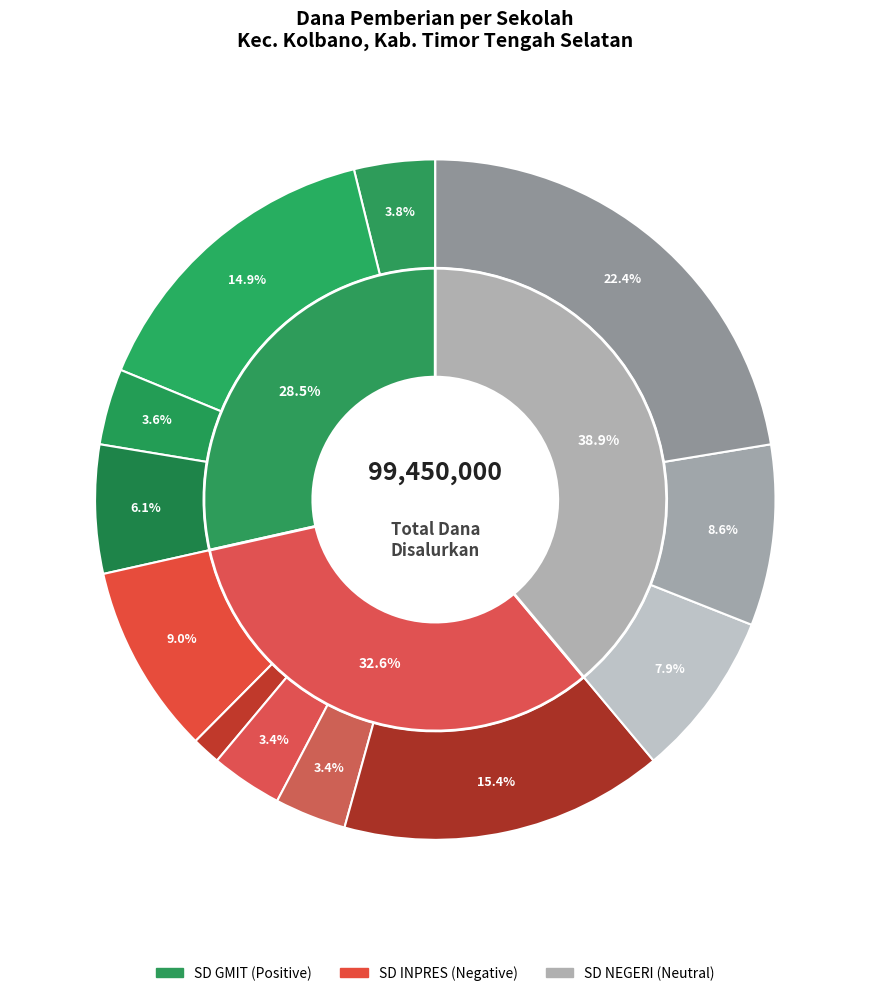

To the nearest percent, what is the difference between the SD NEGERI BANAT and SD INPRES NIFUBIA slice percentages?

7%